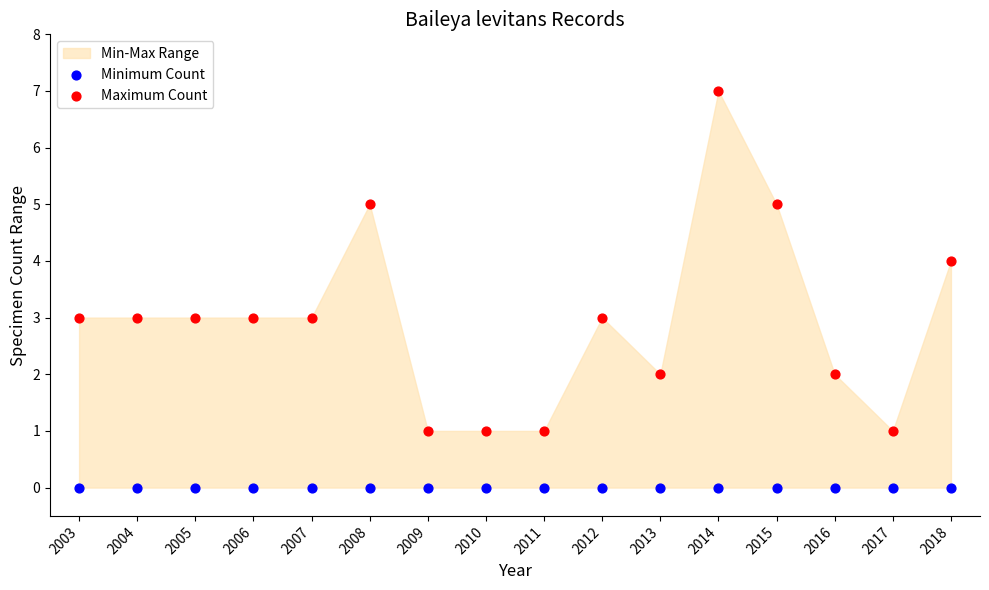

Which series contains the lowest Y value?

Minimum Count